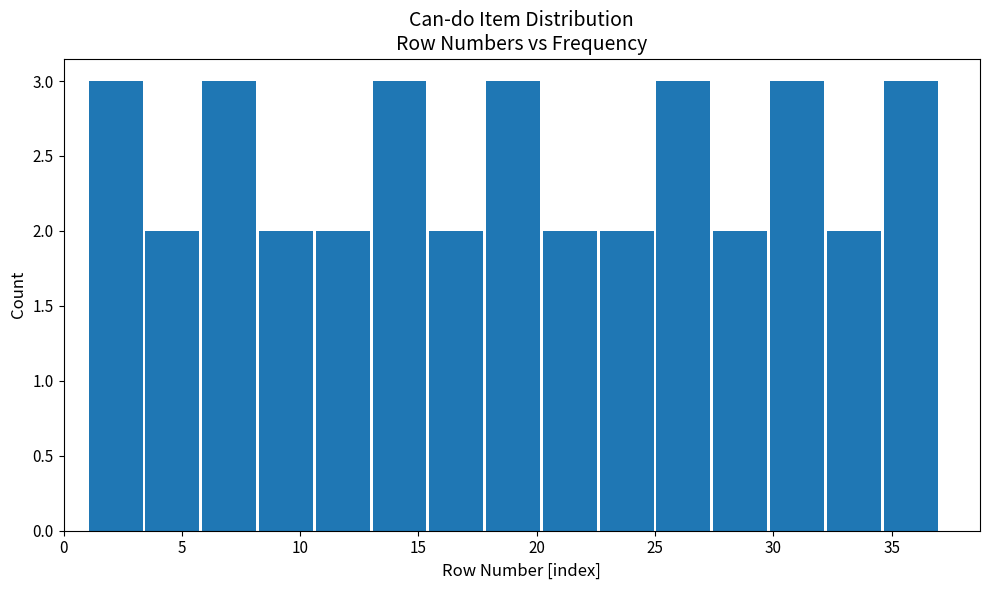

Reading left to right, list every bar in this chart as the range it spans on the x-axis followed by its height. Neither the bar edges nor the heights are printed on the chart, so give them approximately, as read against the axes.

1.0 to 3.4: 3
3.4 to 5.8: 2
5.8 to 8.2: 3
8.2 to 10.6: 2
10.6 to 13.0: 2
13.0 to 15.4: 3
15.4 to 17.8: 2
17.8 to 20.2: 3
20.2 to 22.6: 2
22.6 to 25.0: 2
25.0 to 27.4: 3
27.4 to 29.8: 2
29.8 to 32.2: 3
32.2 to 34.6: 2
34.6 to 37.0: 3